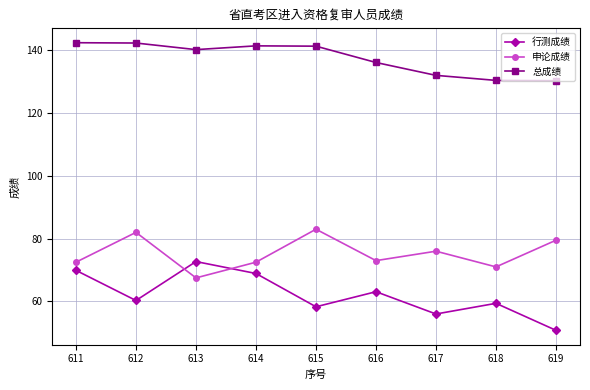

What is the maximum value for 申论成绩?

83.0